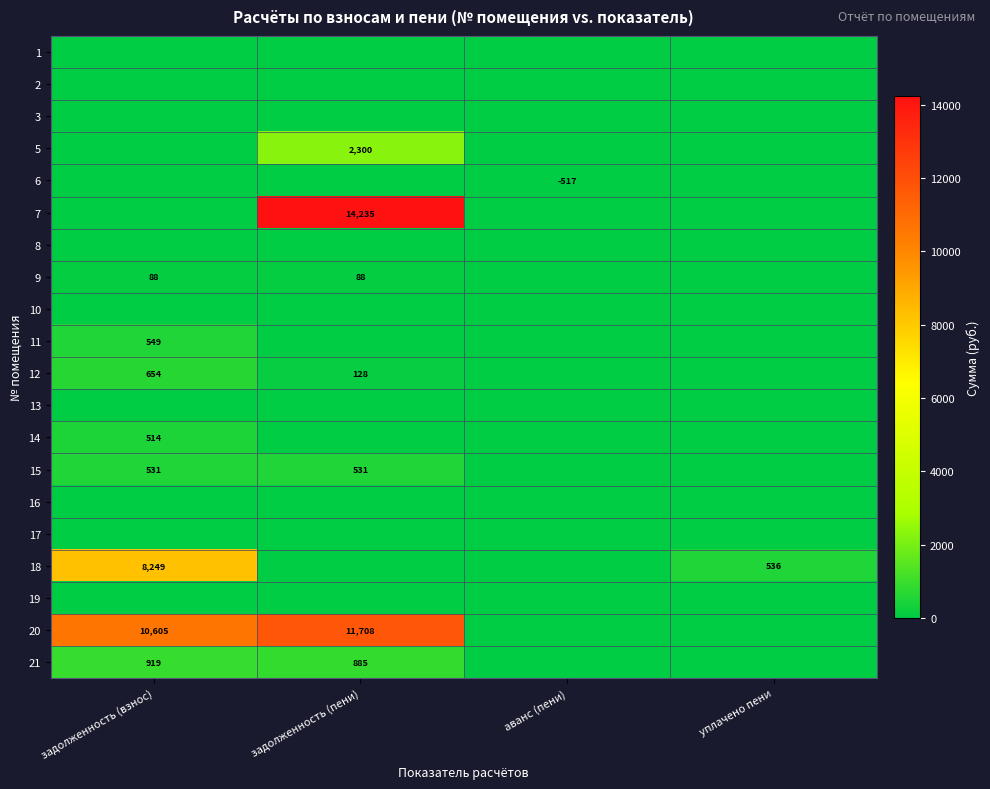

The value of 5 at задолженность (пени) is 2300. True or false?

True